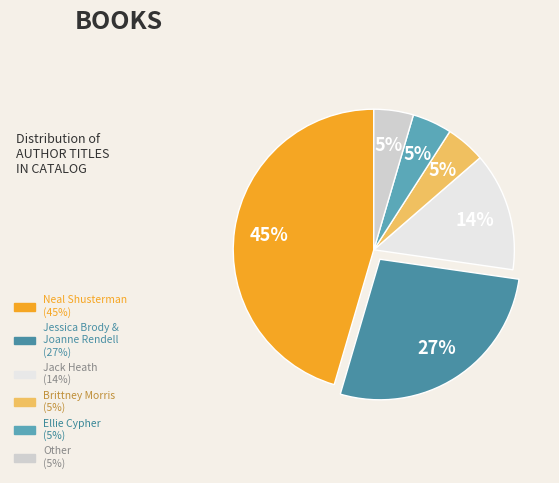

What percentage is the Brittney Morris slice, to the nearest percent?

5%